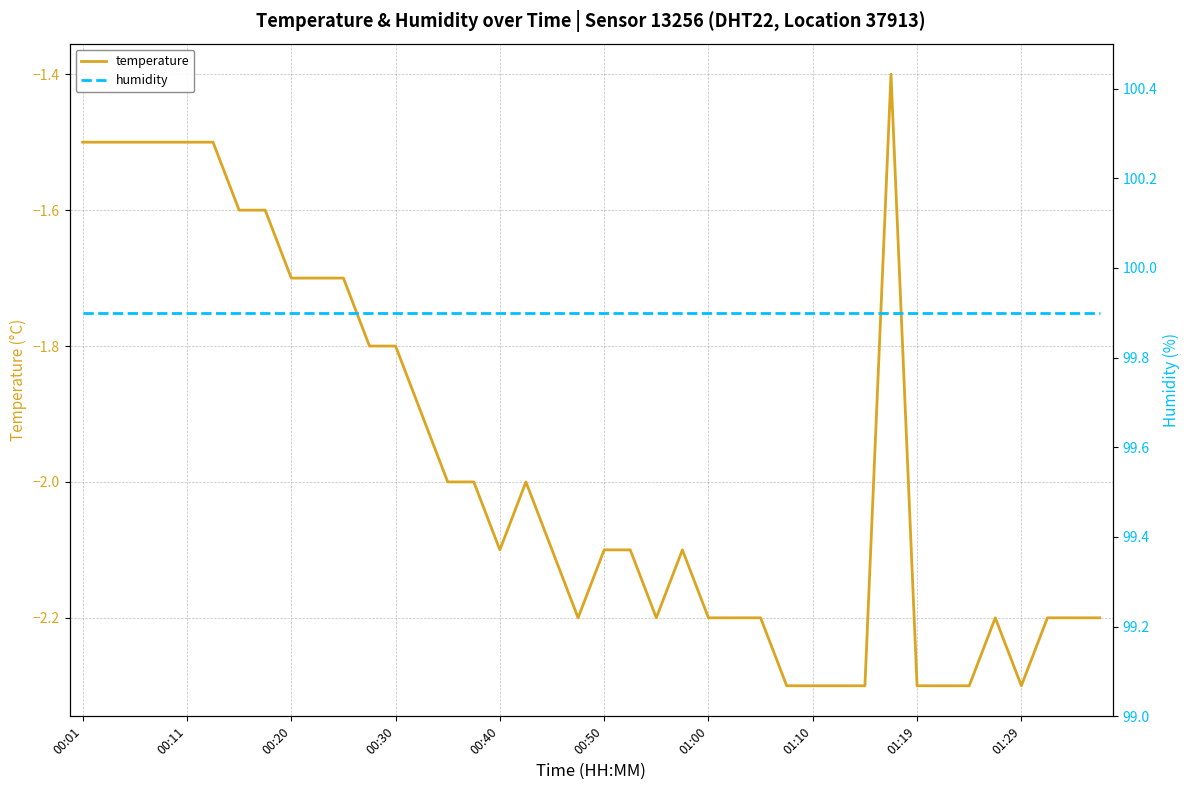

What is the minimum value for temperature?

-2.3